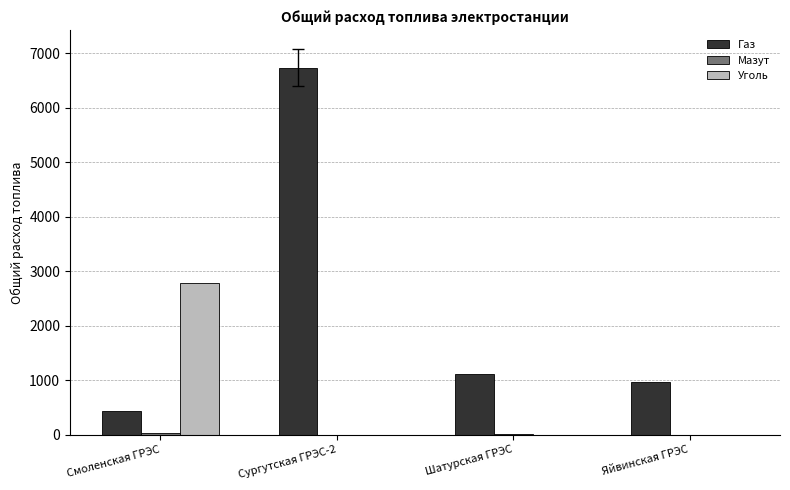

At which label is Газ closest to 3584?

Шатурская ГРЭС